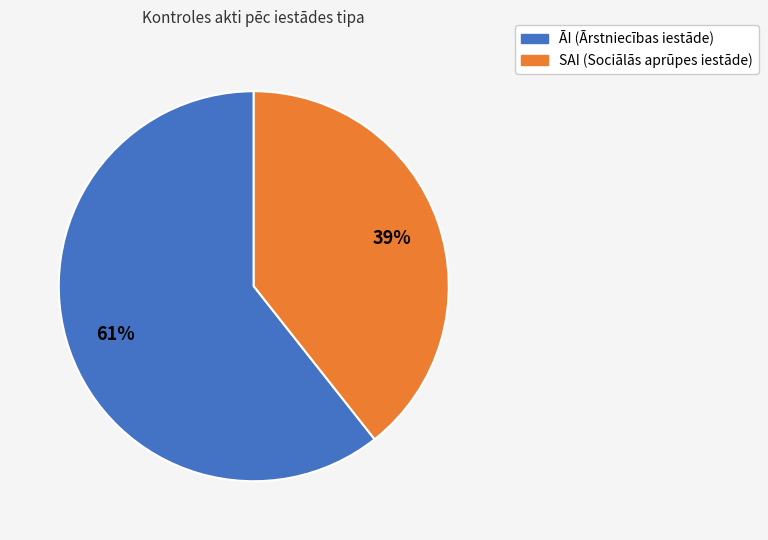

Is the sum of ĀI and SAI greater than half?

Yes